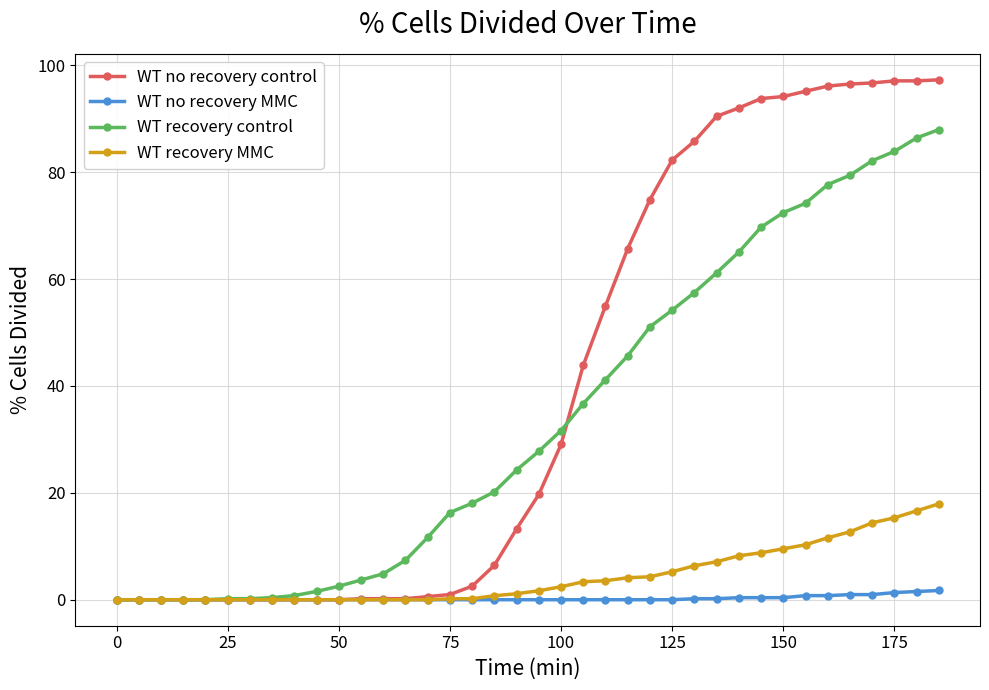

List the series in order of their peak value, highest first.

WT no recovery control, WT recovery control, WT recovery MMC, WT no recovery MMC